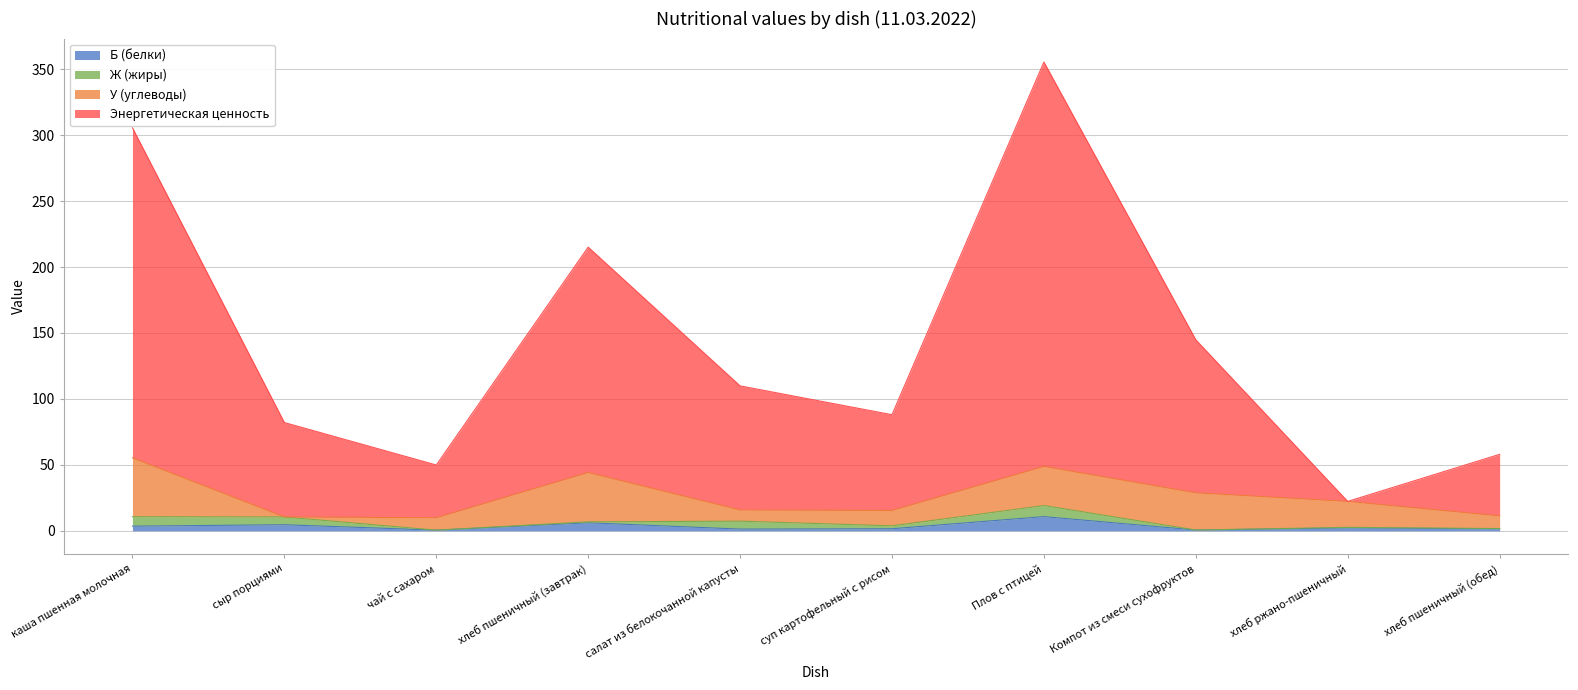

True or false: Б (белки) and Энергетическая ценность intersect in this chart.

False